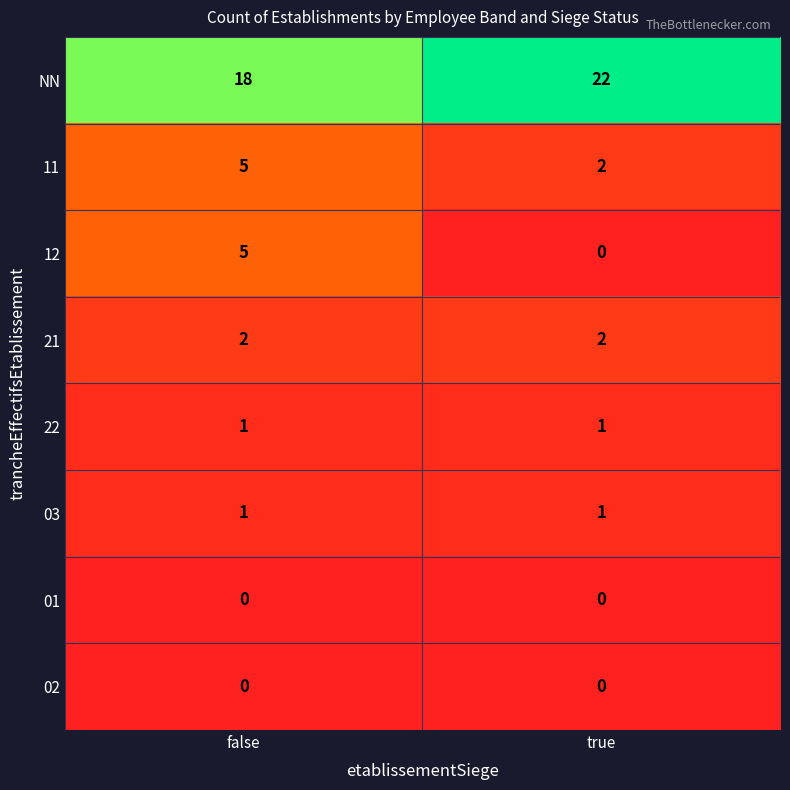

At which label is 12 closest to 2?

true